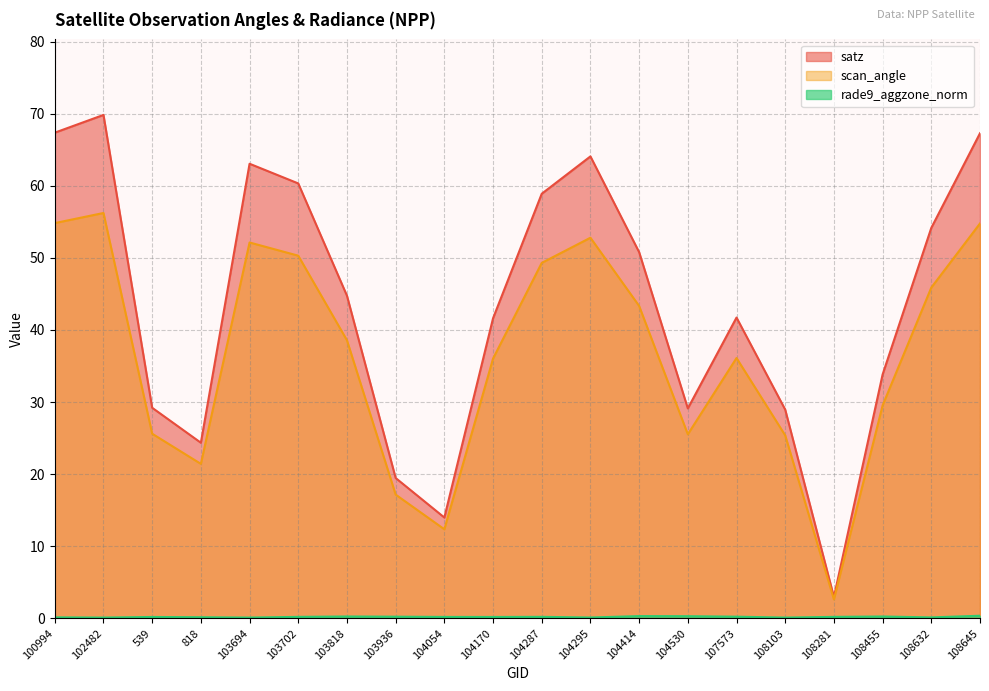

In rade9_aggzone_norm, how many points are lower than both neighbors (excluding endpoints)?

6